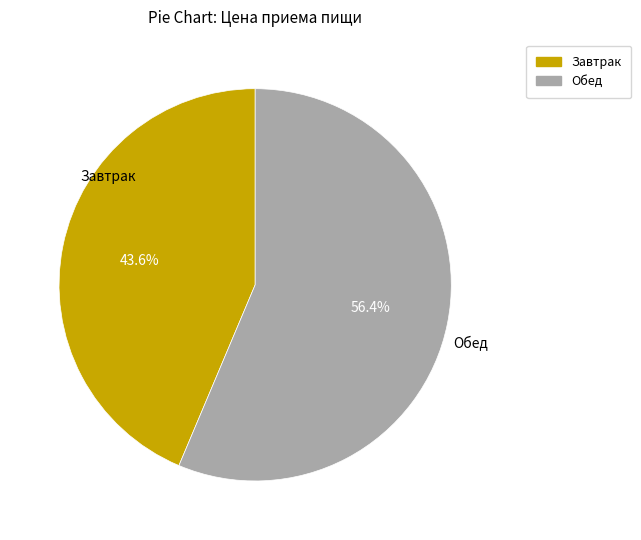

To the nearest percent, what is the average slice percentage?

50%